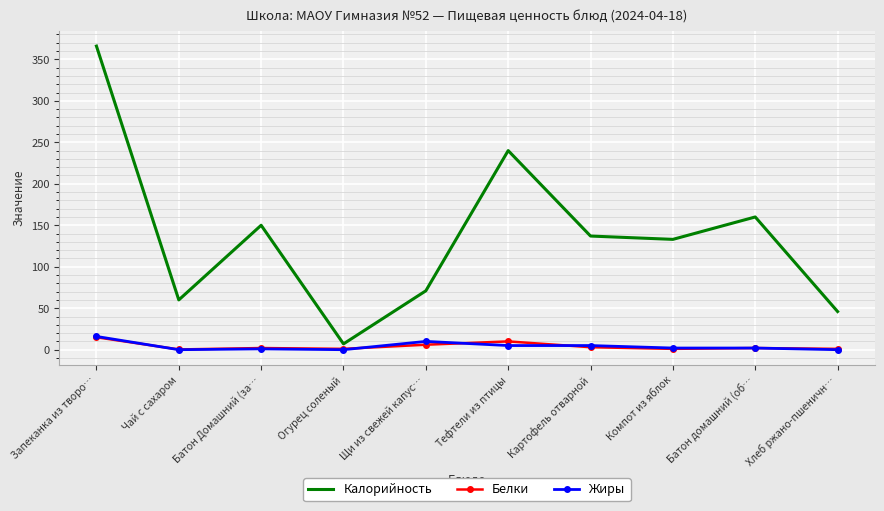

At which category is the sum across all series the highest?

Запеканка из творо…